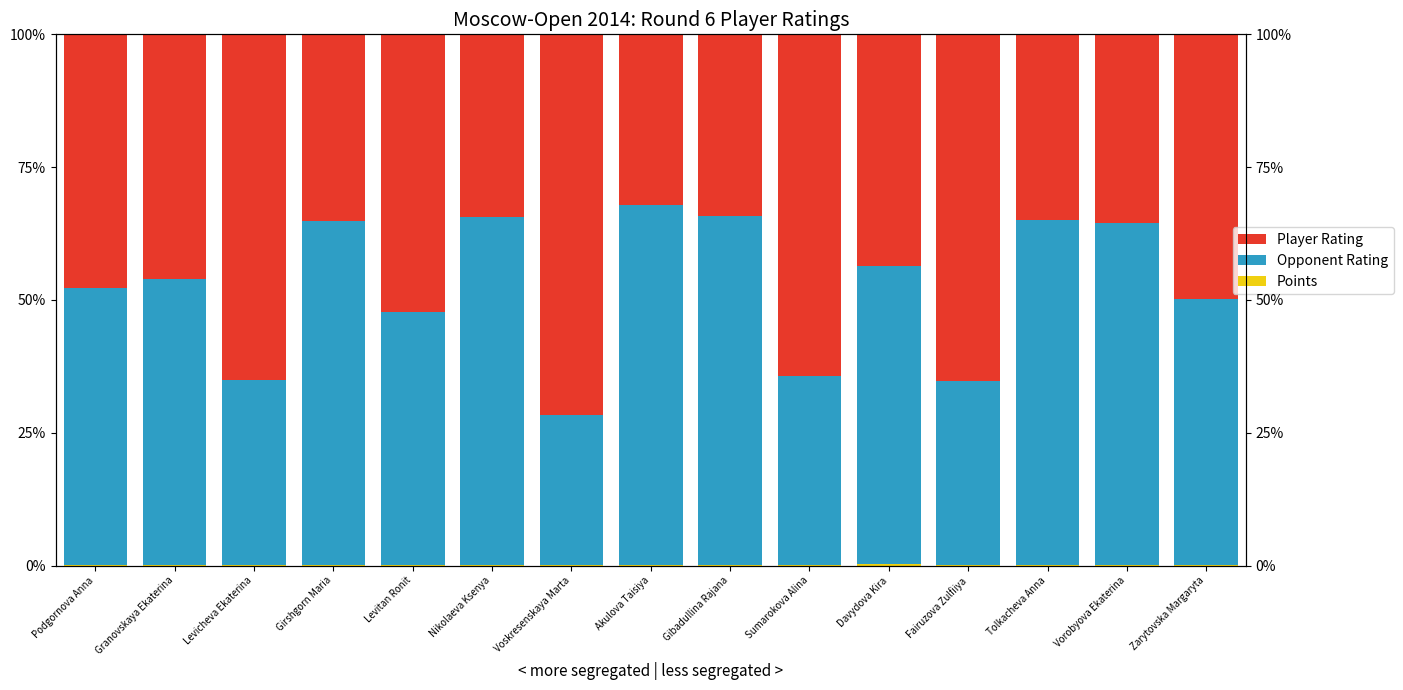

Rank the series by their maximum value, from lowest to highest.

Points, Opponent Rating, Player Rating